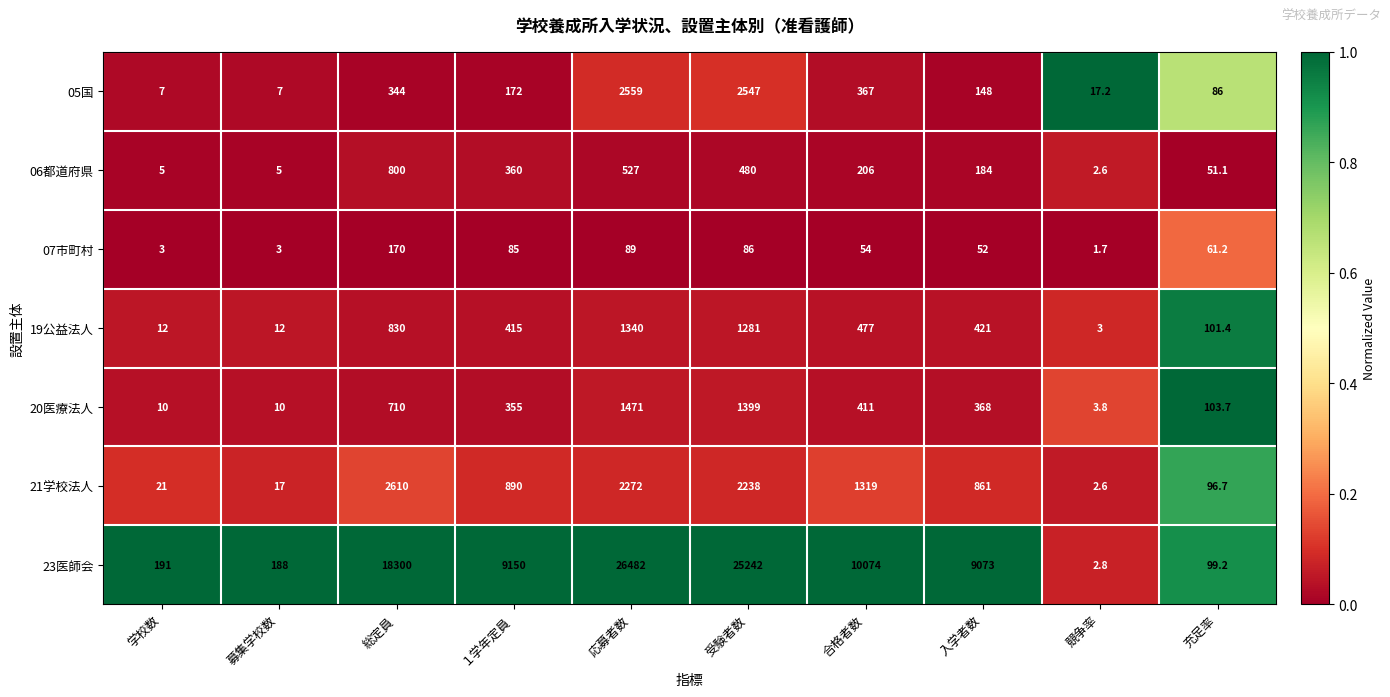

At which category does the chart reach its minimum across all series?

競争率